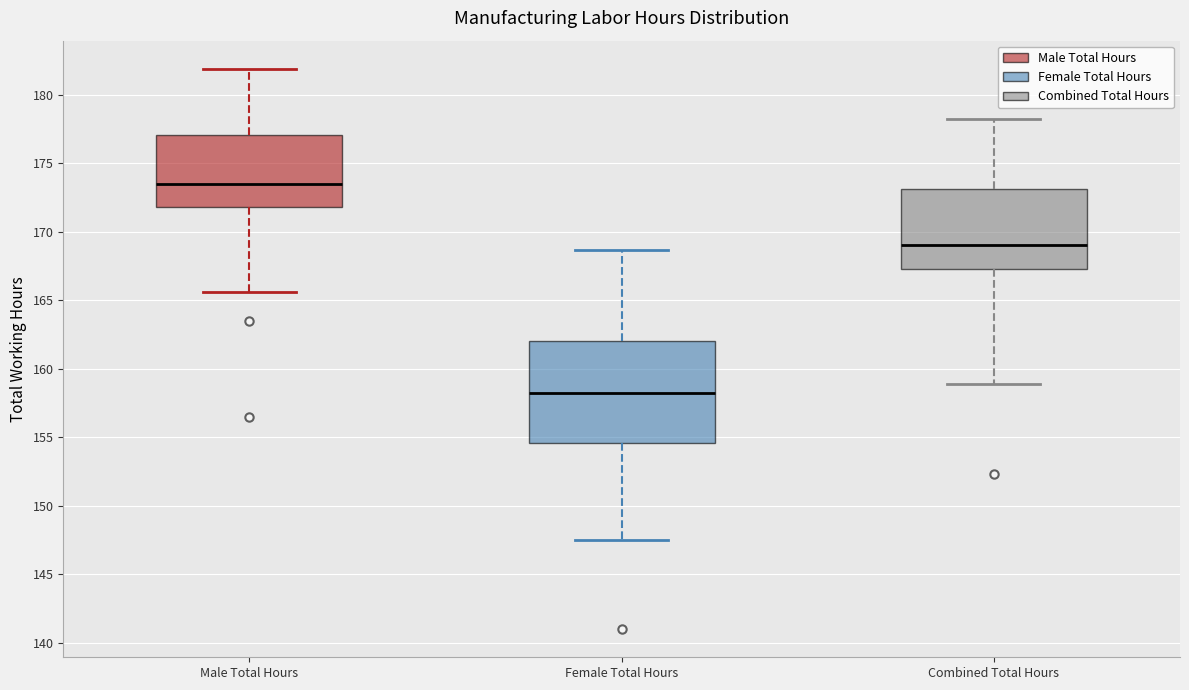

Reading left to right, read every box against the y-axis: the position of its median line, the range the box covers, and the ends of its whiskers. The values are not printed on the chart, so give them approximately, as read against the axis.

Male Total Hours: median 173.5, box 172.0 to 177.0, whiskers 165.5 to 182.0
Female Total Hours: median 158.5, box 154.5 to 162.0, whiskers 147.5 to 168.5
Combined Total Hours: median 169.0, box 167.5 to 173.0, whiskers 159.0 to 178.0